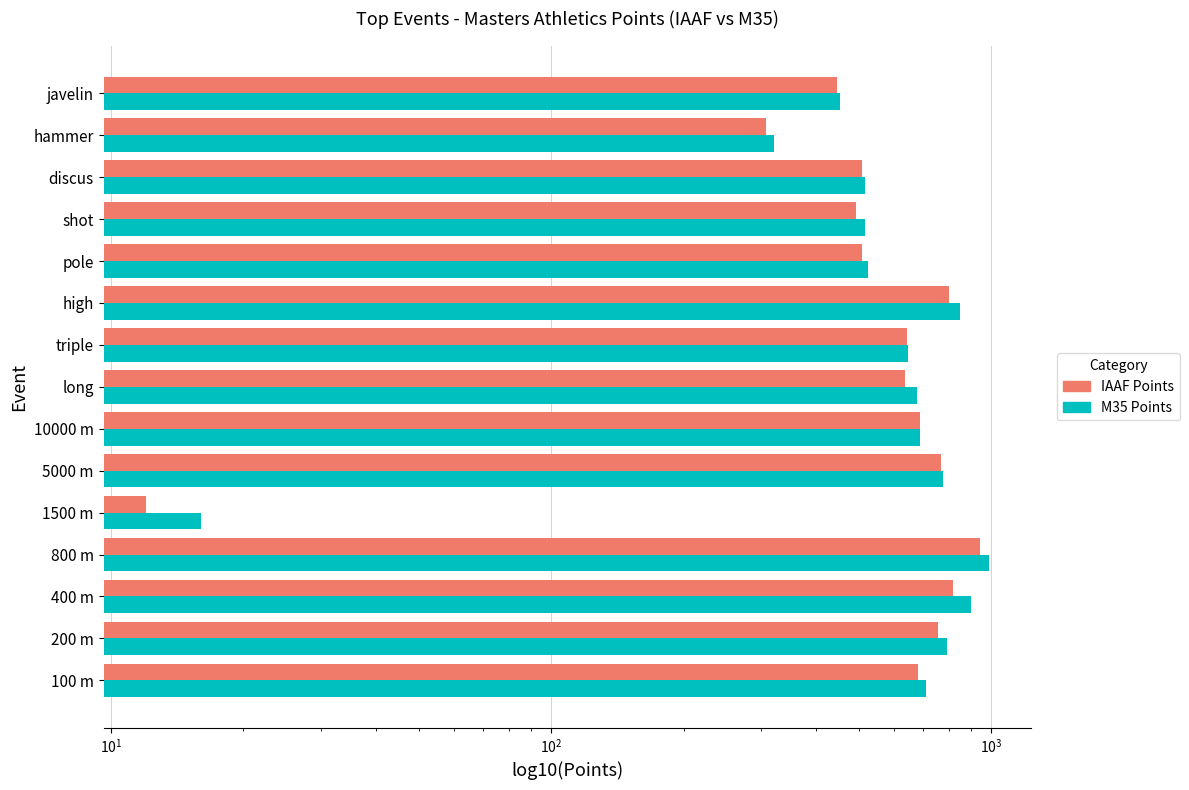

What is the highest value of the M35 Points series?

989